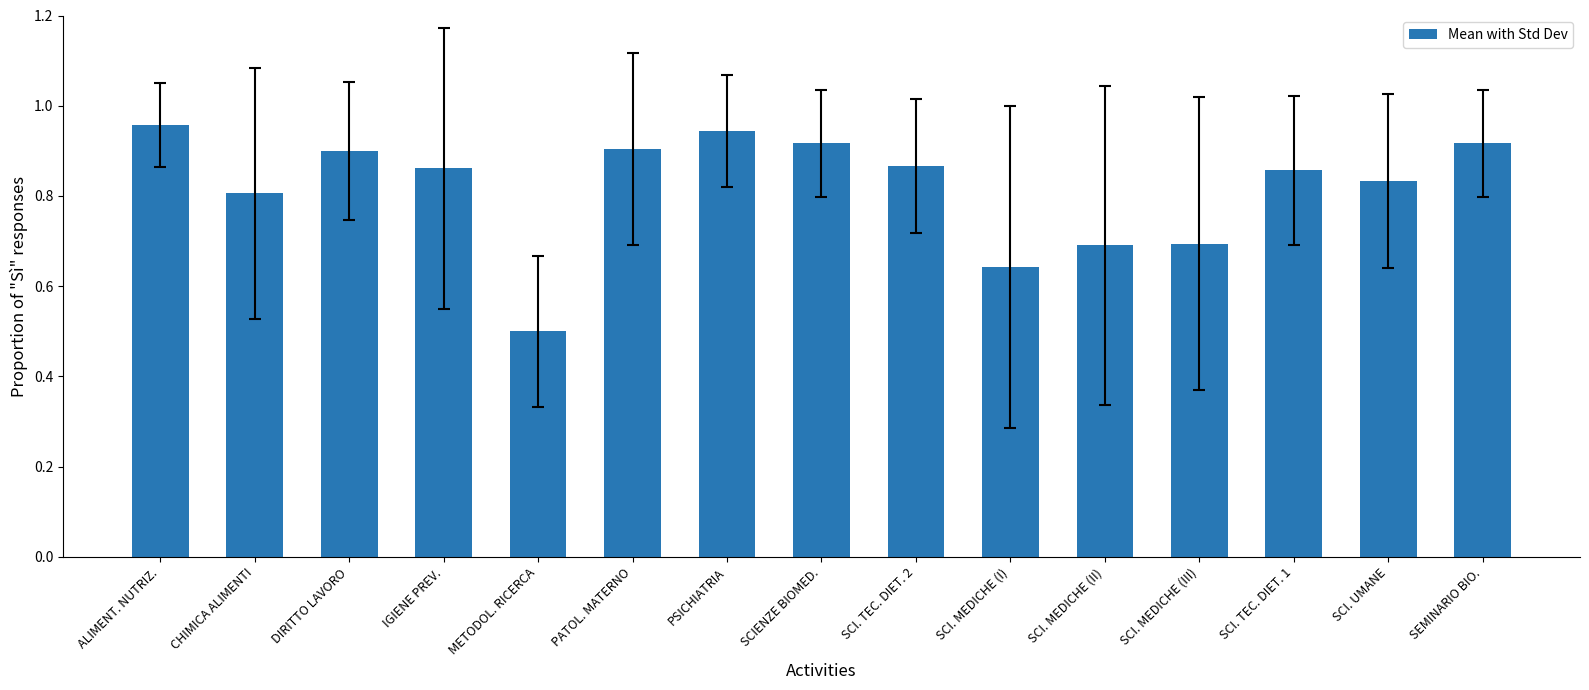

Which label corresponds to the largest value in the chart?

ALIMENT. NUTRIZ.